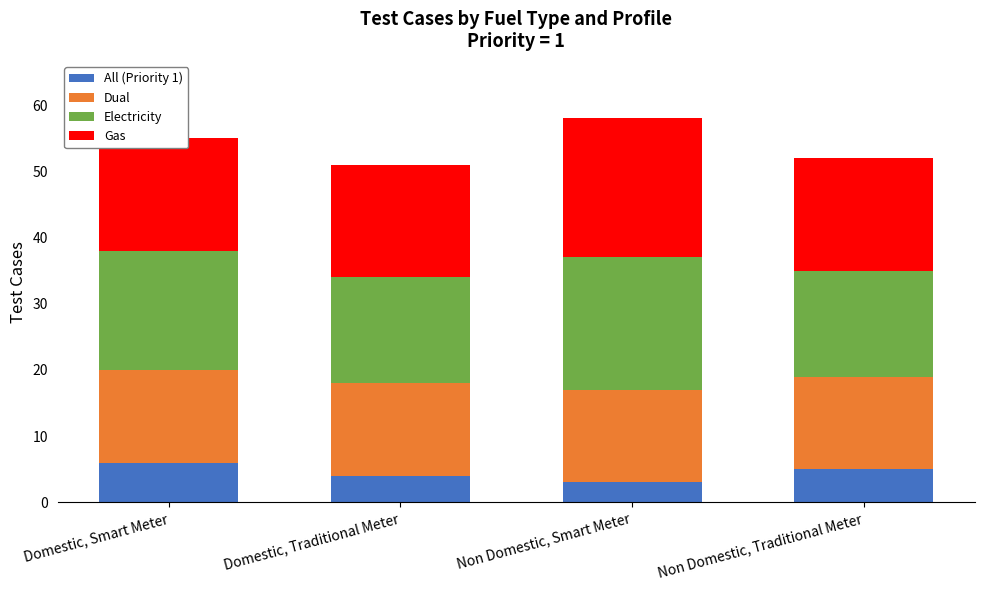

At how many categories does at least one series exceed 8?

4